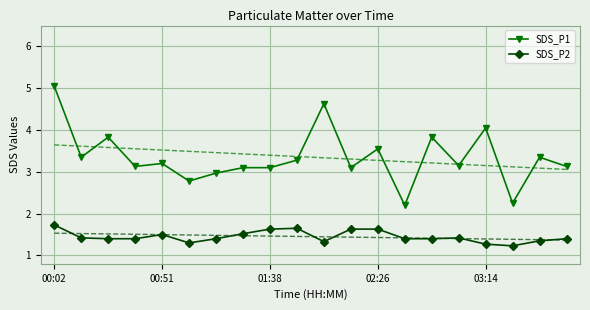

True or false: SDS_P2 has a value of 0.6 at 14.

False